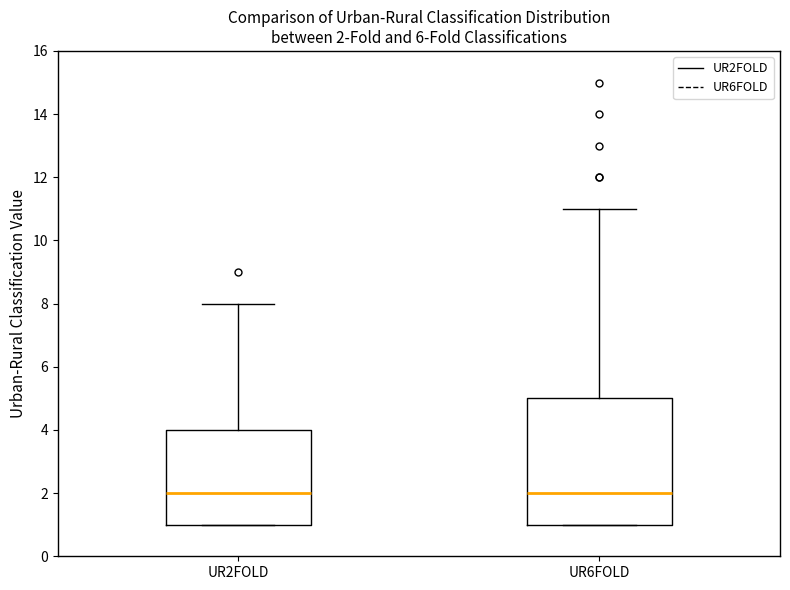

Comparing the boxes themselves (not the whiskers), which one is the tallest?

UR6FOLD